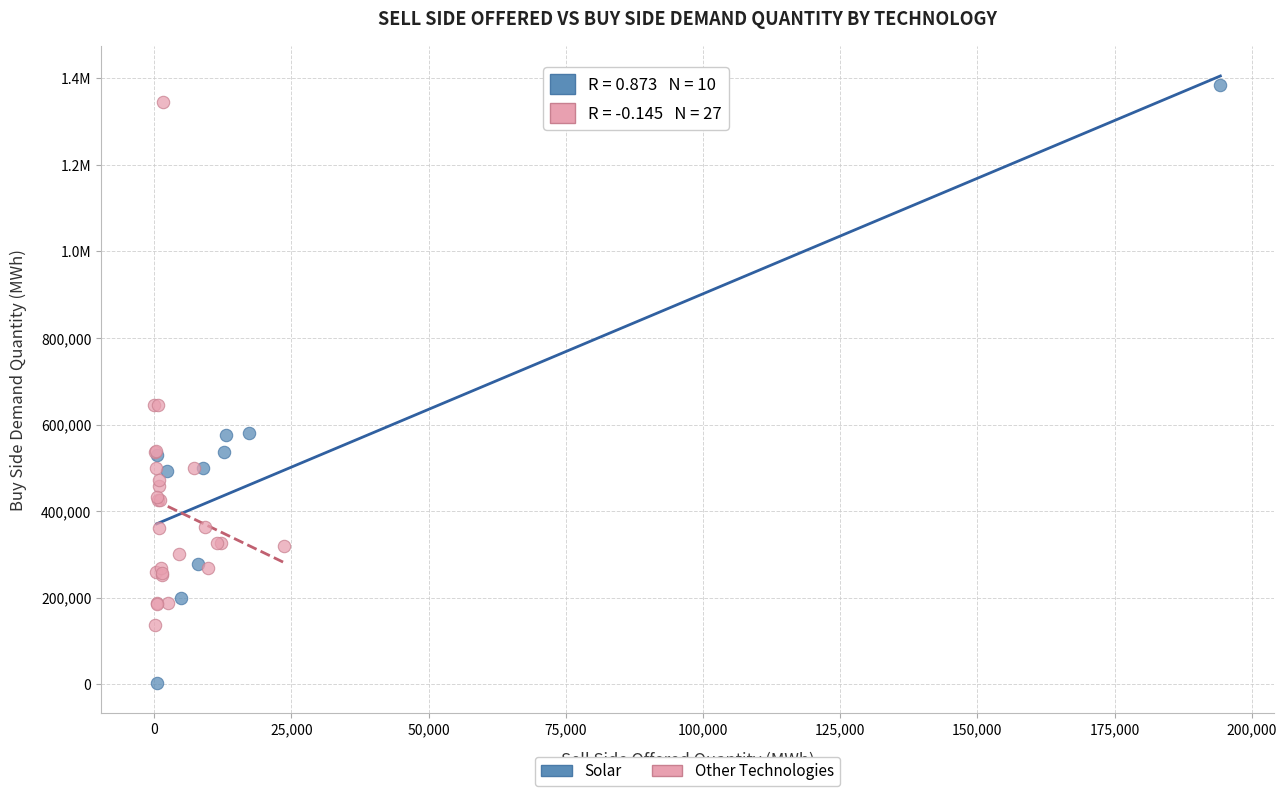

What are all the series names shown in the legend?

Solar, Other Technologies